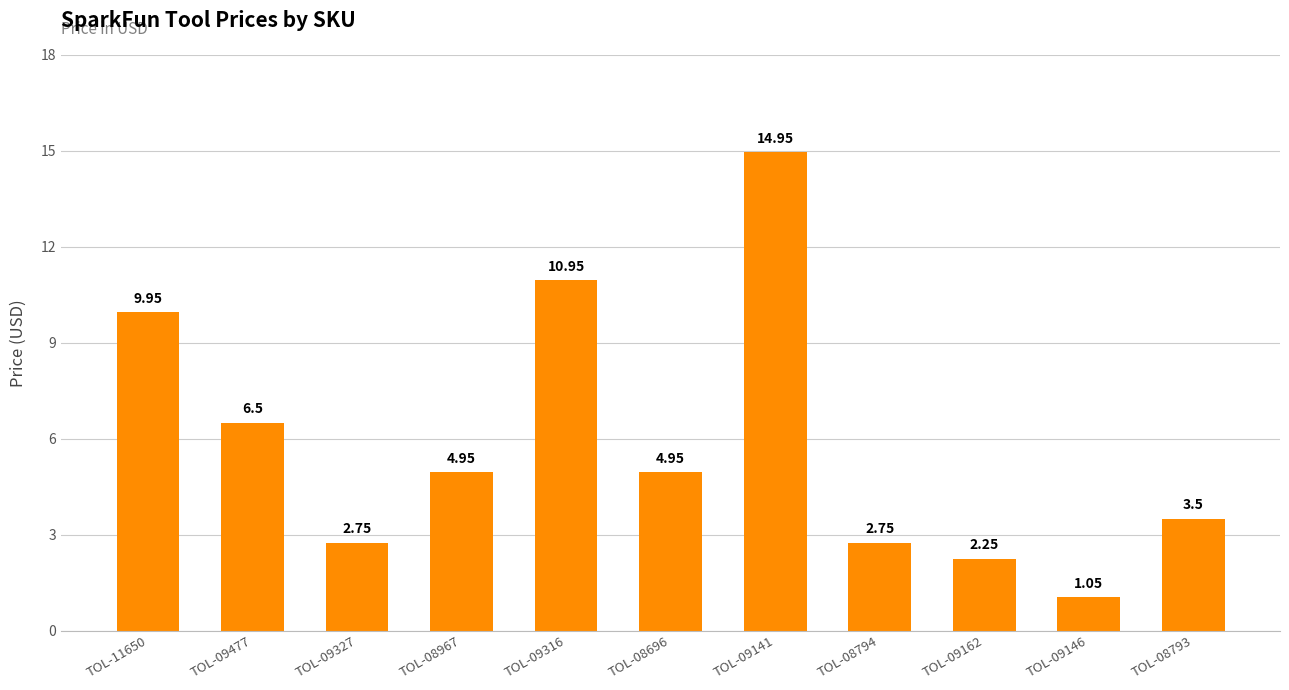

What is the ratio of the value at TOL-08794 to the value at TOL-09327?

1.0